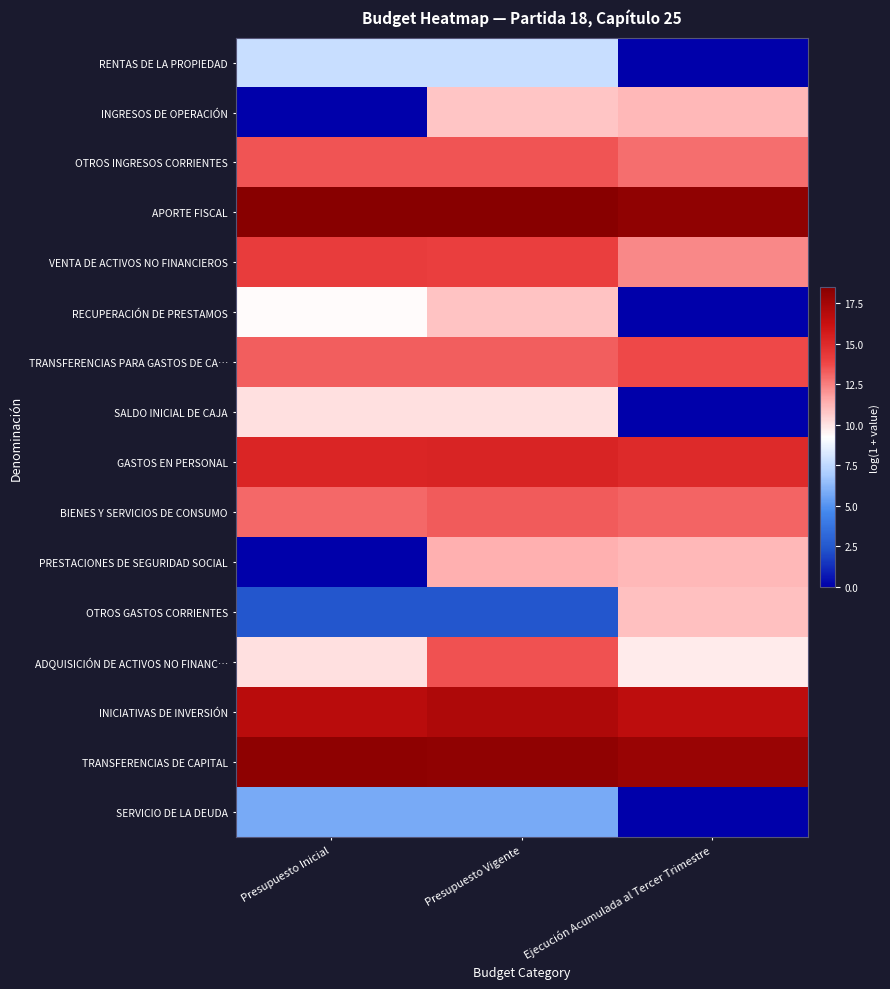

Reading left to right, what are all the values shown in this chart?

RENTAS DE LA PROPIEDAD: Presupuesto Inicial=7.8	Presupuesto Vigente=7.8	Ejecución Acumulada al Tercer Trimestre=0.0
INGRESOS DE OPERACIÓN: Presupuesto Inicial=0.0	Presupuesto Vigente=10.8	Ejecución Acumulada al Tercer Trimestre=11.1
OTROS INGRESOS CORRIENTES: Presupuesto Inicial=13.4	Presupuesto Vigente=13.4	Ejecución Acumulada al Tercer Trimestre=12.9
APORTE FISCAL: Presupuesto Inicial=18.5	Presupuesto Vigente=18.5	Ejecución Acumulada al Tercer Trimestre=18.1
VENTA DE ACTIVOS NO FINANCIEROS: Presupuesto Inicial=14.2	Presupuesto Vigente=14.1	Ejecución Acumulada al Tercer Trimestre=12.3
RECUPERACIÓN DE PRESTAMOS: Presupuesto Inicial=9.4	Presupuesto Vigente=10.8	Ejecución Acumulada al Tercer Trimestre=0.0
TRANSFERENCIAS PARA GASTOS DE CA…: Presupuesto Inicial=13.2	Presupuesto Vigente=13.2	Ejecución Acumulada al Tercer Trimestre=13.8
SALDO INICIAL DE CAJA: Presupuesto Inicial=10.0	Presupuesto Vigente=10.0	Ejecución Acumulada al Tercer Trimestre=0.0
GASTOS EN PERSONAL: Presupuesto Inicial=15.2	Presupuesto Vigente=15.2	Ejecución Acumulada al Tercer Trimestre=15.0
BIENES Y SERVICIOS DE CONSUMO: Presupuesto Inicial=13.1	Presupuesto Vigente=13.3	Ejecución Acumulada al Tercer Trimestre=13.1
PRESTACIONES DE SEGURIDAD SOCIAL: Presupuesto Inicial=0.0	Presupuesto Vigente=11.4	Ejecución Acumulada al Tercer Trimestre=11.2
OTROS GASTOS CORRIENTES: Presupuesto Inicial=2.4	Presupuesto Vigente=2.4	Ejecución Acumulada al Tercer Trimestre=10.9
ADQUISICIÓN DE ACTIVOS NO FINANC…: Presupuesto Inicial=10.0	Presupuesto Vigente=13.5	Ejecución Acumulada al Tercer Trimestre=9.7
INICIATIVAS DE INVERSIÓN: Presupuesto Inicial=16.8	Presupuesto Vigente=17.1	Ejecución Acumulada al Tercer Trimestre=16.6
TRANSFERENCIAS DE CAPITAL: Presupuesto Inicial=18.2	Presupuesto Vigente=18.1	Ejecución Acumulada al Tercer Trimestre=17.9
SERVICIO DE LA DEUDA: Presupuesto Inicial=5.8	Presupuesto Vigente=5.8	Ejecución Acumulada al Tercer Trimestre=0.0